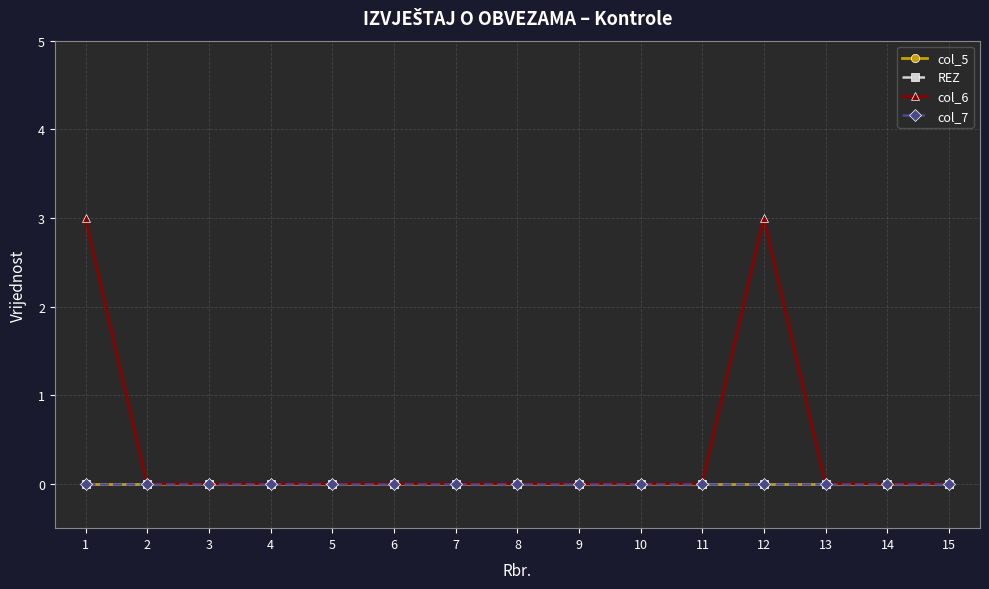

Which category has the highest value in the REZ series?

1